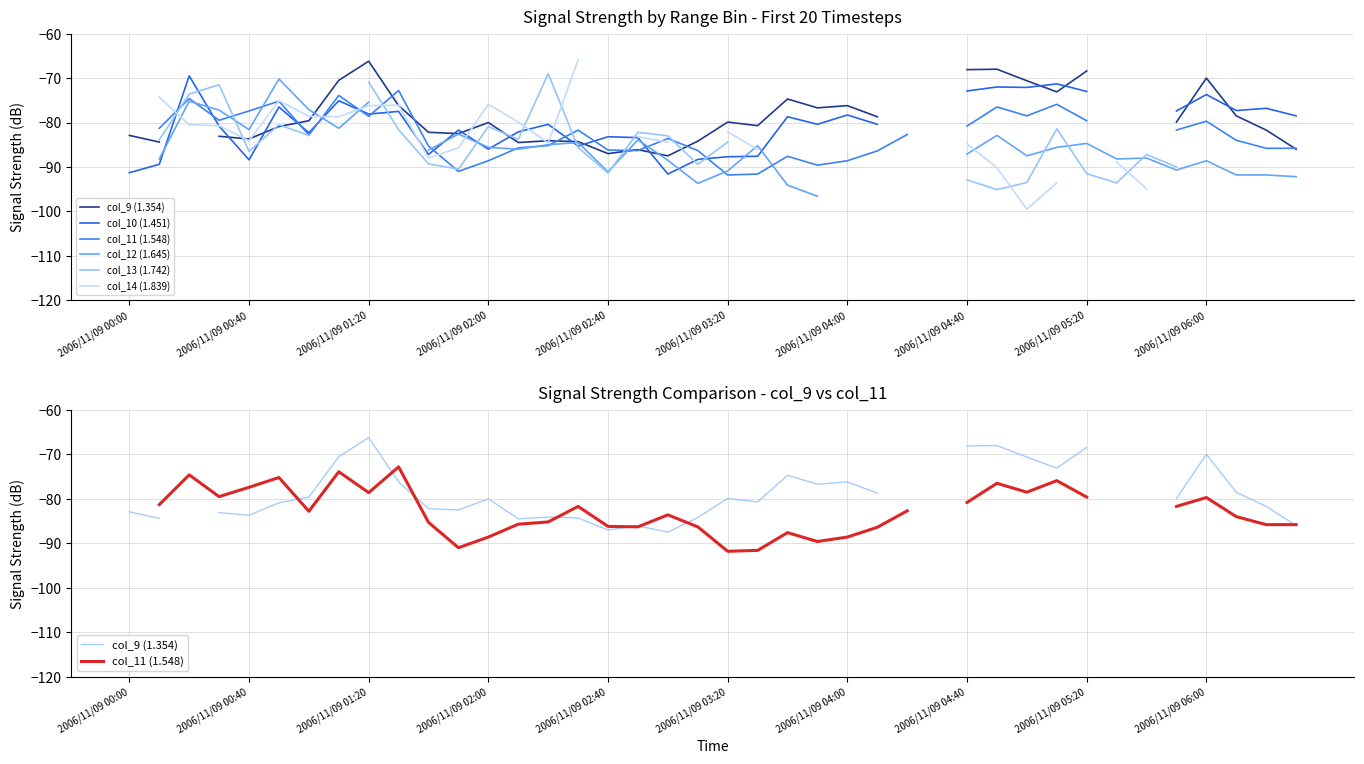

Which category has the lowest value across all series?

30